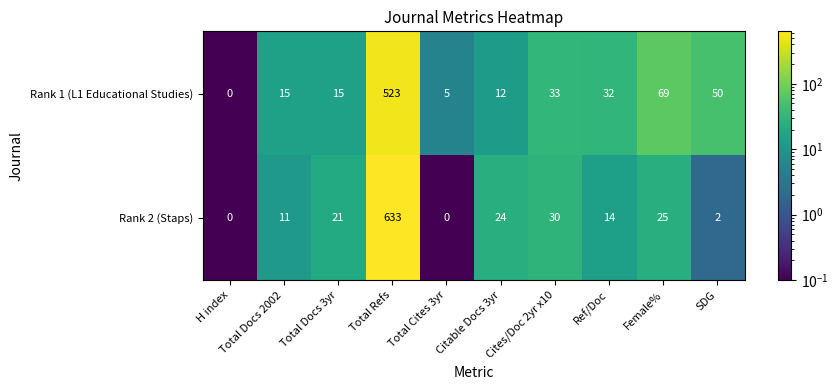

How many series are shown in this chart?

2